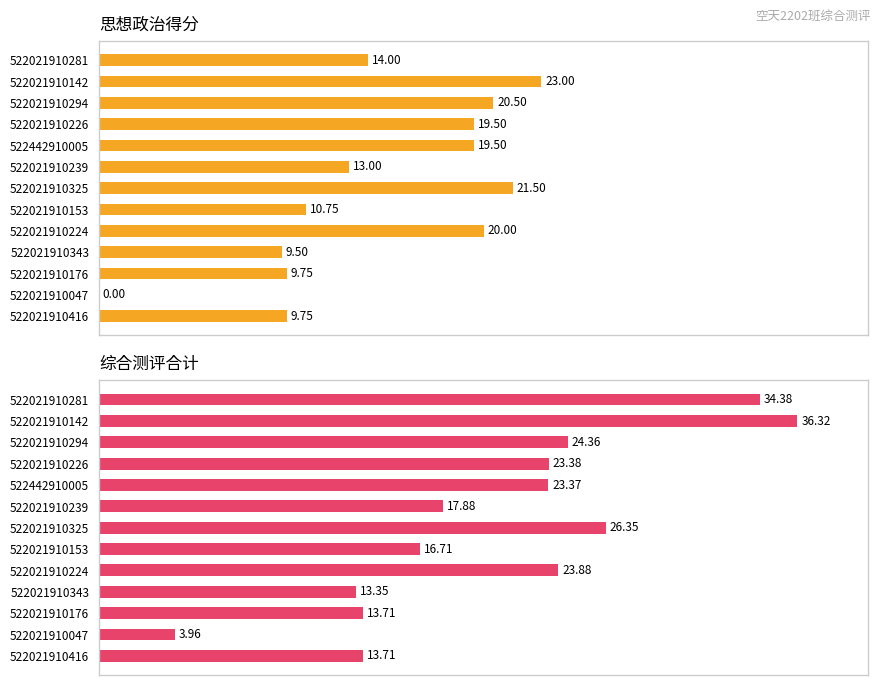

How many bars are there in each group?

2